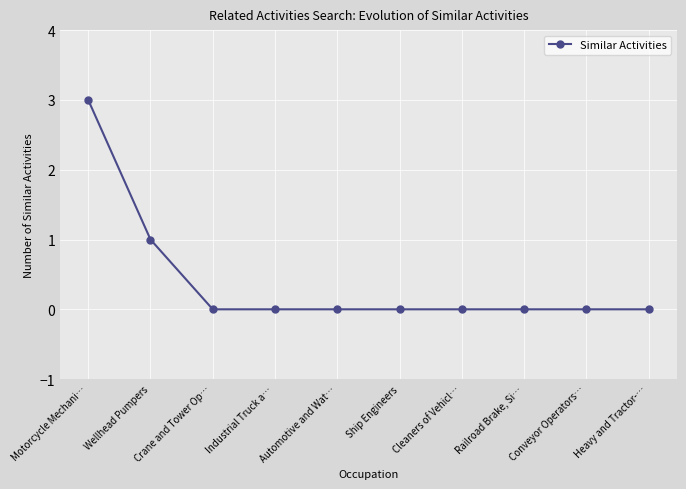

The value at Crane and Tower Op… is 0. True or false?

True